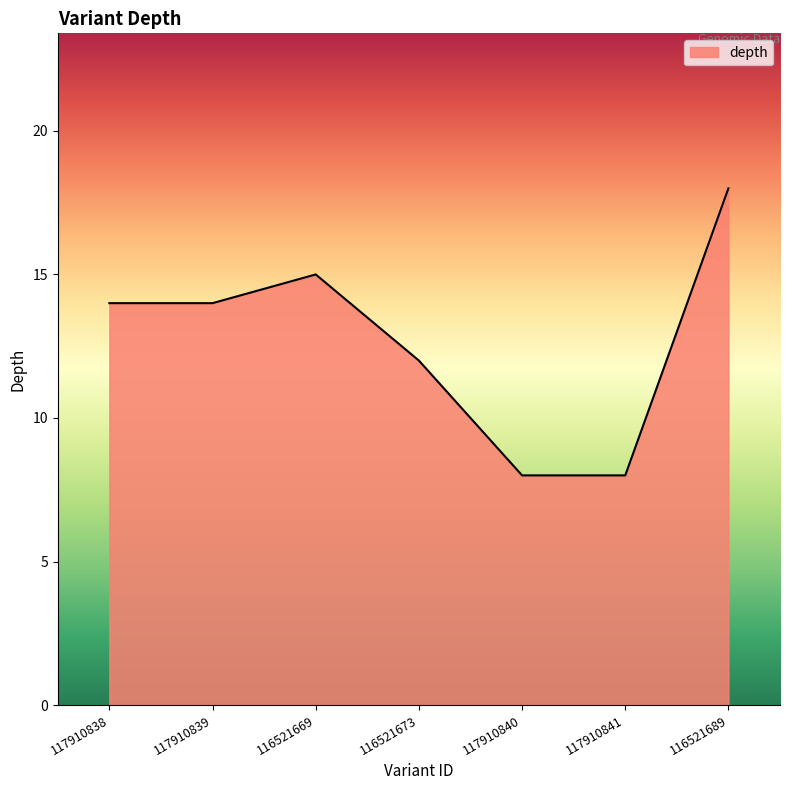

Reading left to right, what are all the values shown in this chart?

14	14	15	12	8	8	18